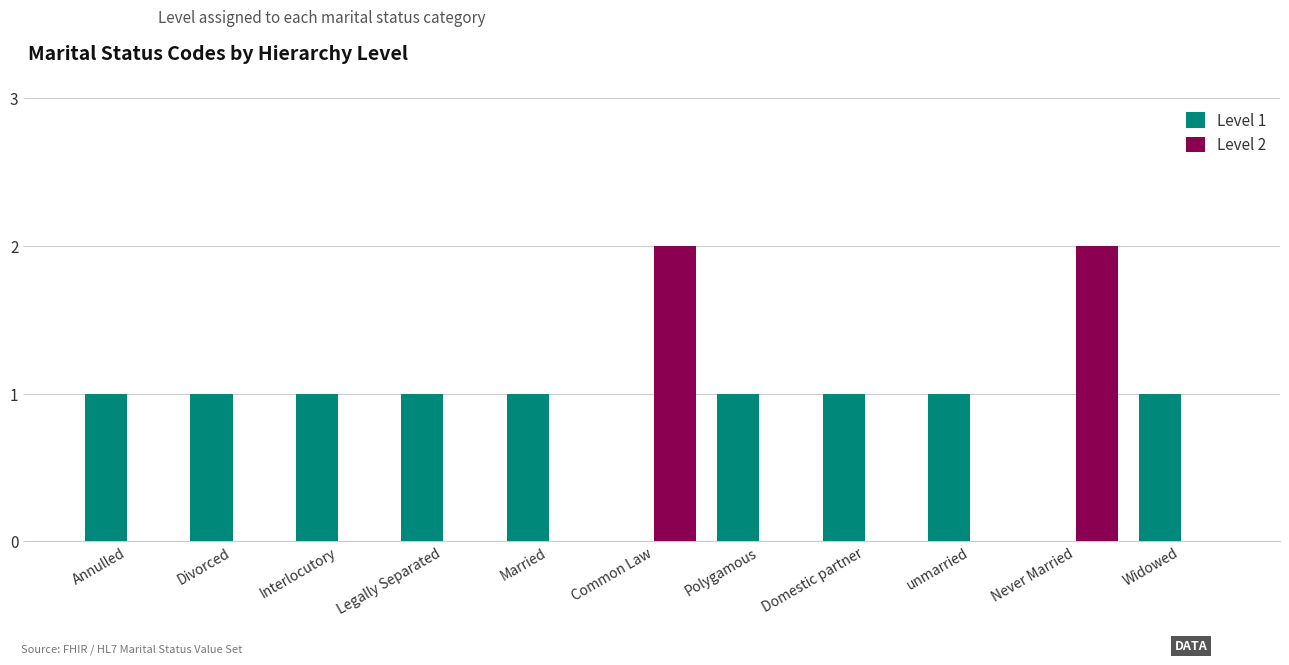

Is the value of Level 2 at Never Married greater than the value of Level 1 at Married?

Yes